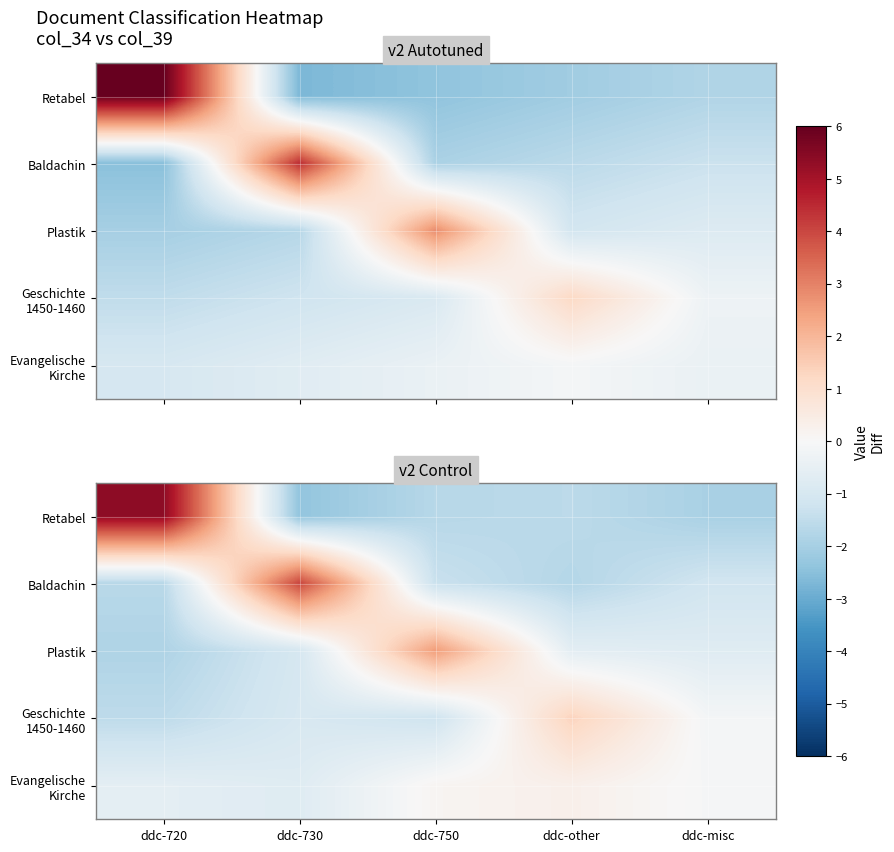

At which category is the sum across all series the highest?

ddc-720